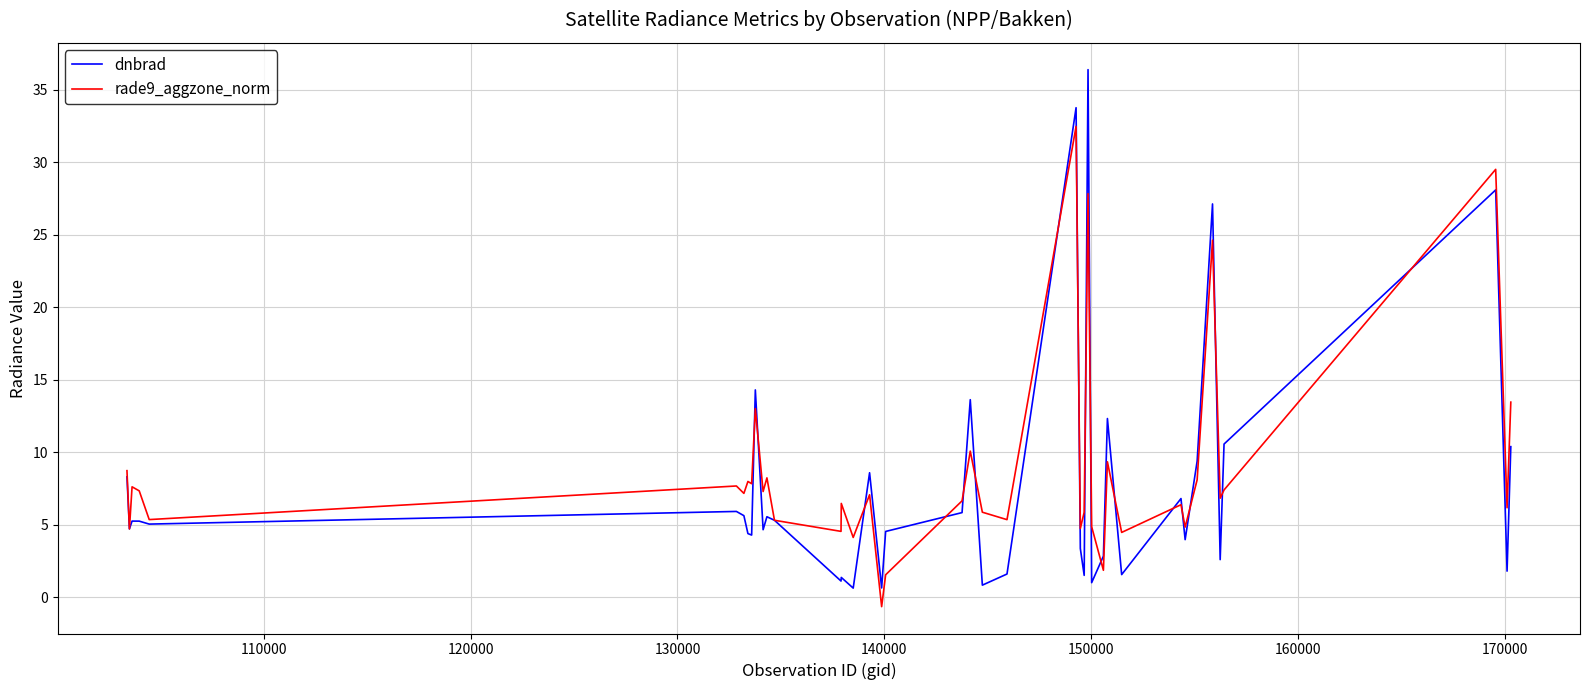

How many values in the rade9_aggzone_norm series are below 7?

20